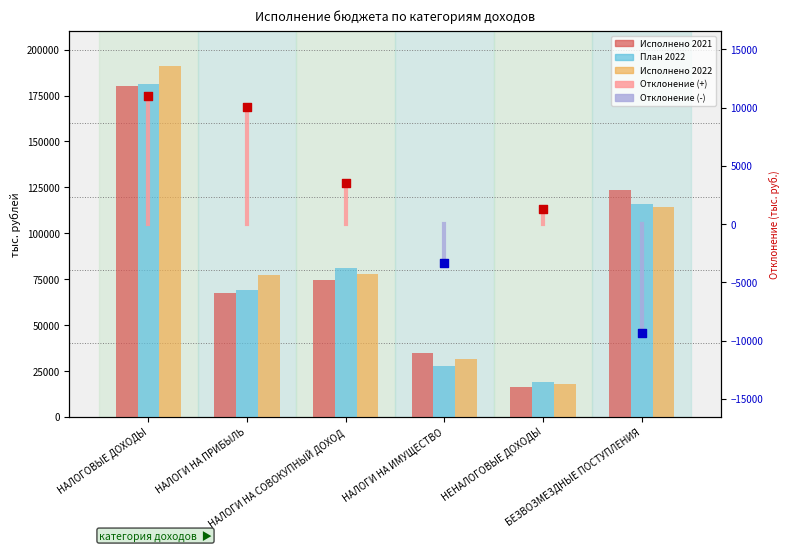

At how many categories does at least one series exceed 172021?

1